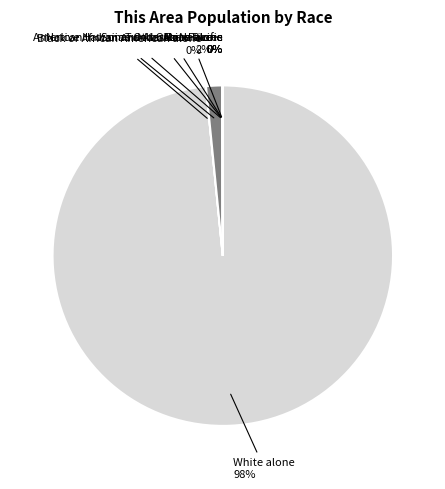

What percentage do Black or African American alone and American Indian and Alaska Native together represent?

1.5%